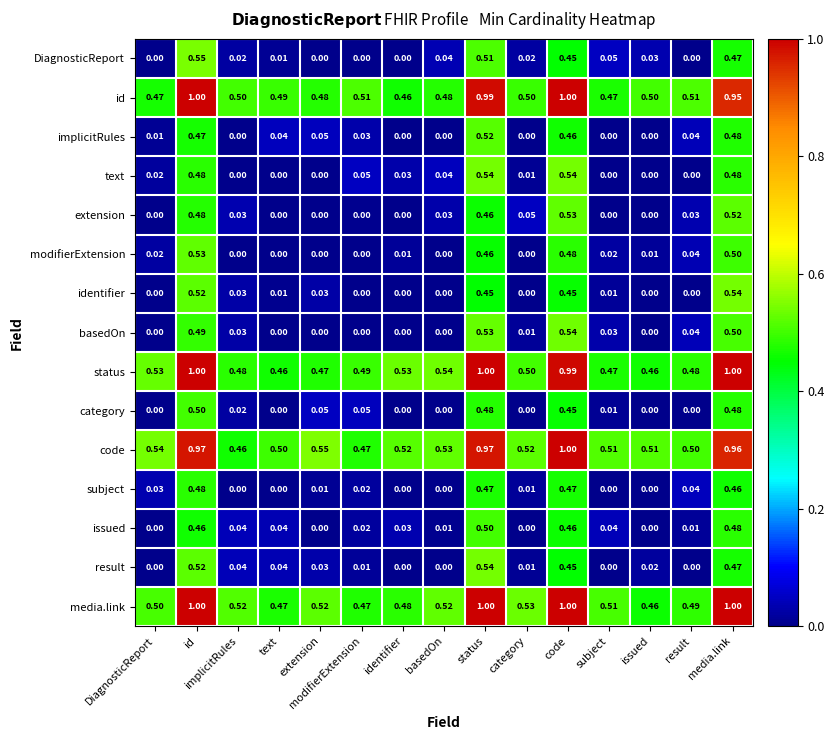

Which series has the largest range (max minus min)?

DiagnosticReport